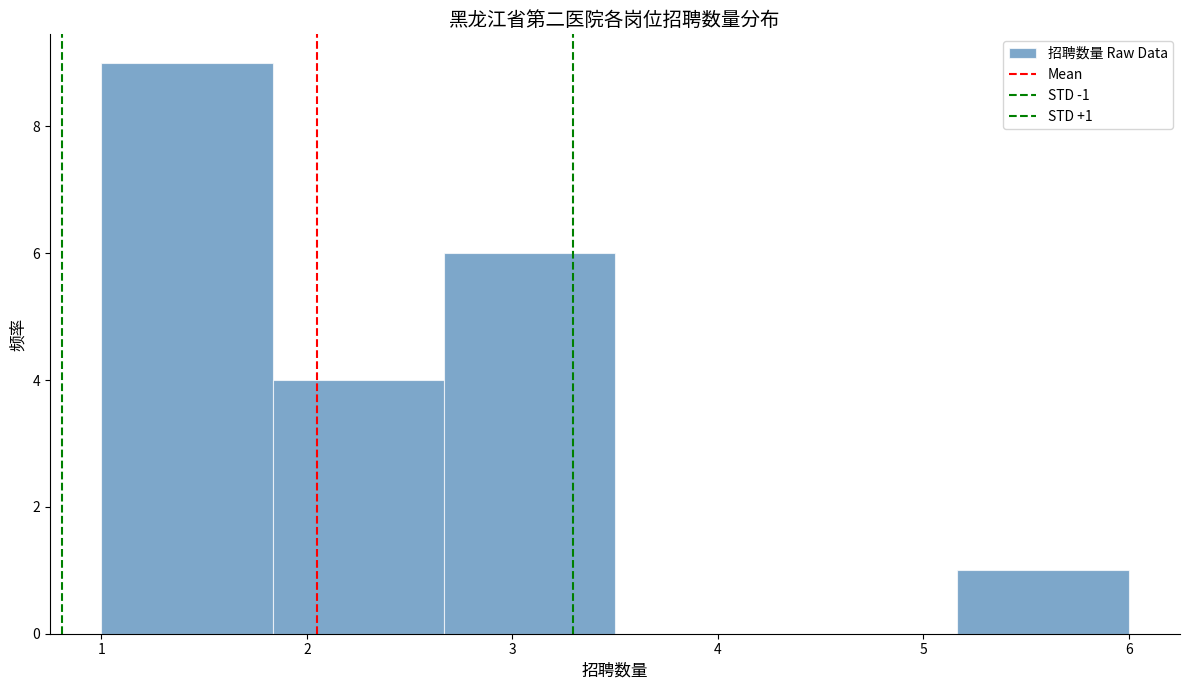

Over which range of the x-axis is the bar tallest?

1.0 to 1.8